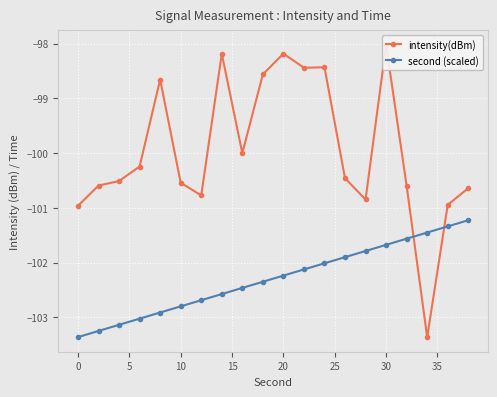

What are all the series names shown in the legend?

intensity(dBm), second (scaled)